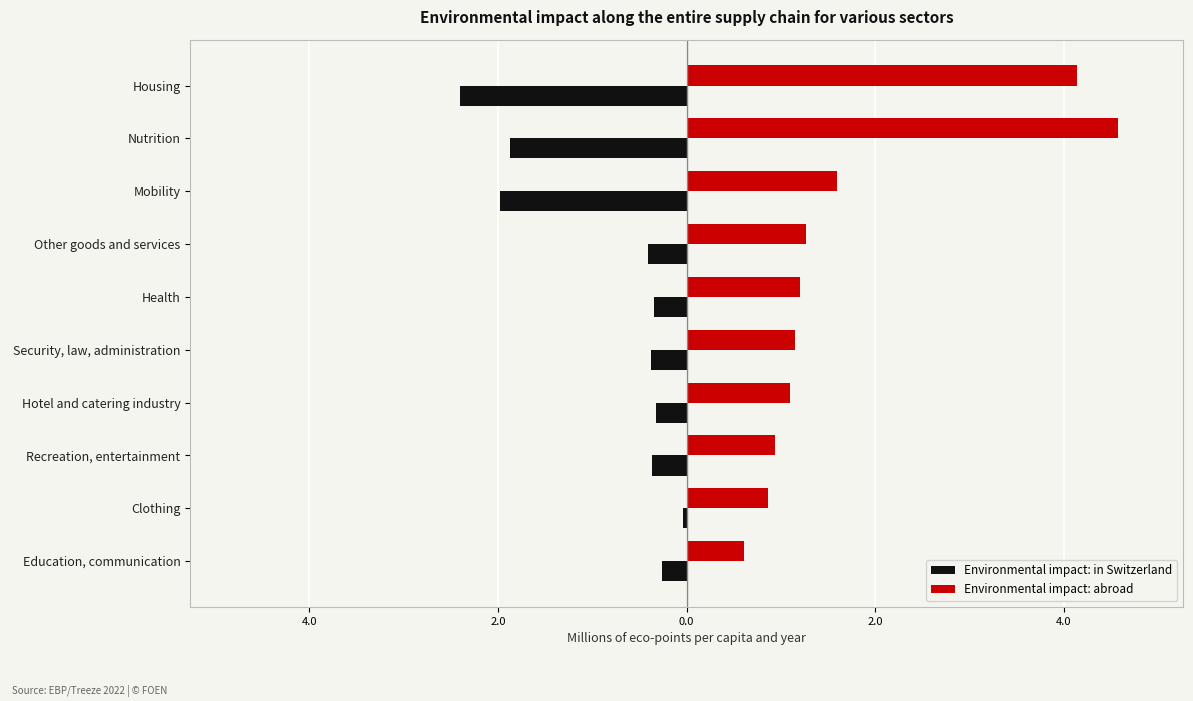

What is the smallest value displayed?

-2.4